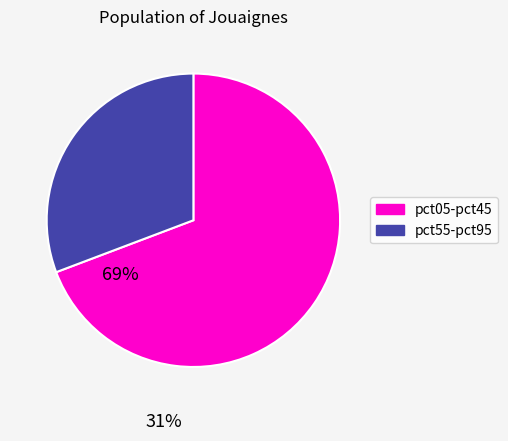

Is there a majority slice in this chart?

Yes